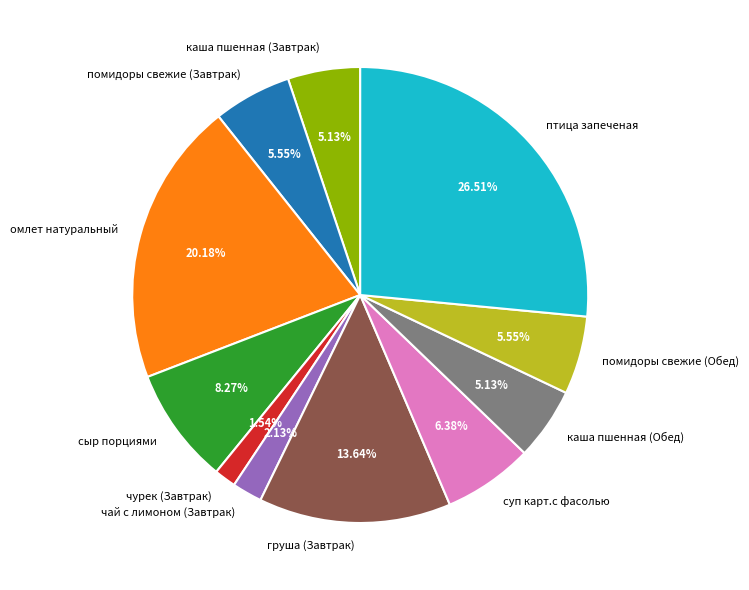

To the nearest percent, what is the combined percentage of каша пшенная (Завтрак) and помидоры свежие (Завтрак)?

11%